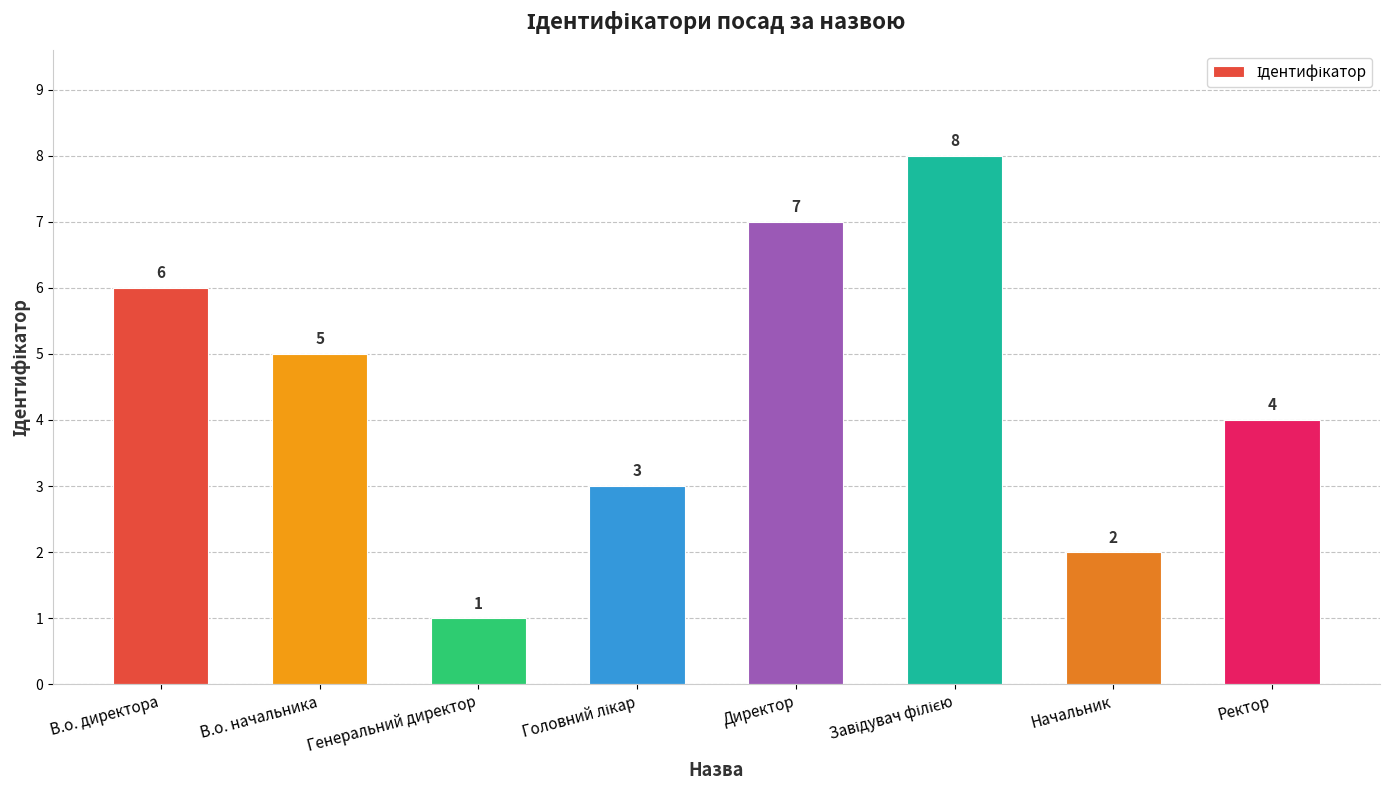

How many data points does each series have?

8